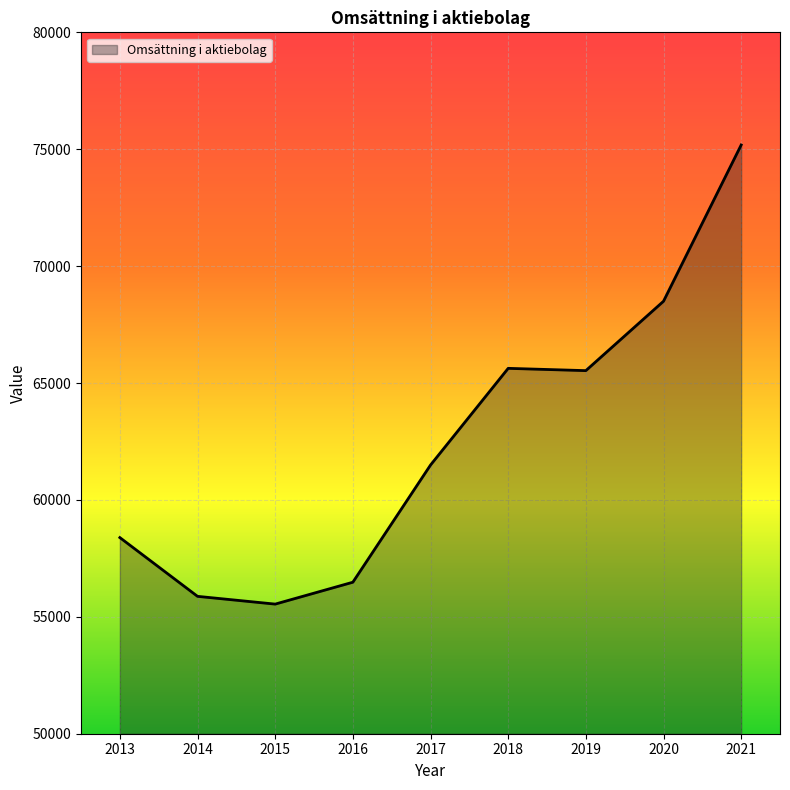

Read the value at 2013, to the nearest 50.

58400